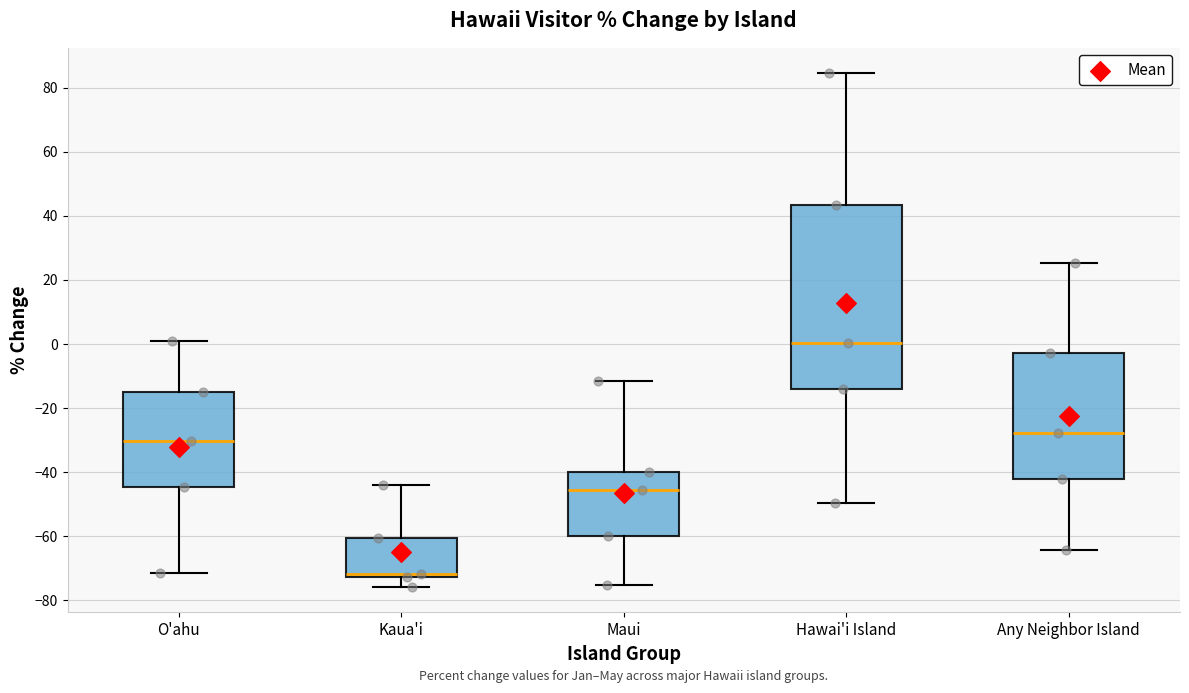

Where is the lower edge of the box for Hawai'i Island on the y-axis? The values are not printed on the chart, so give them approximately, as read against the axis.

-14